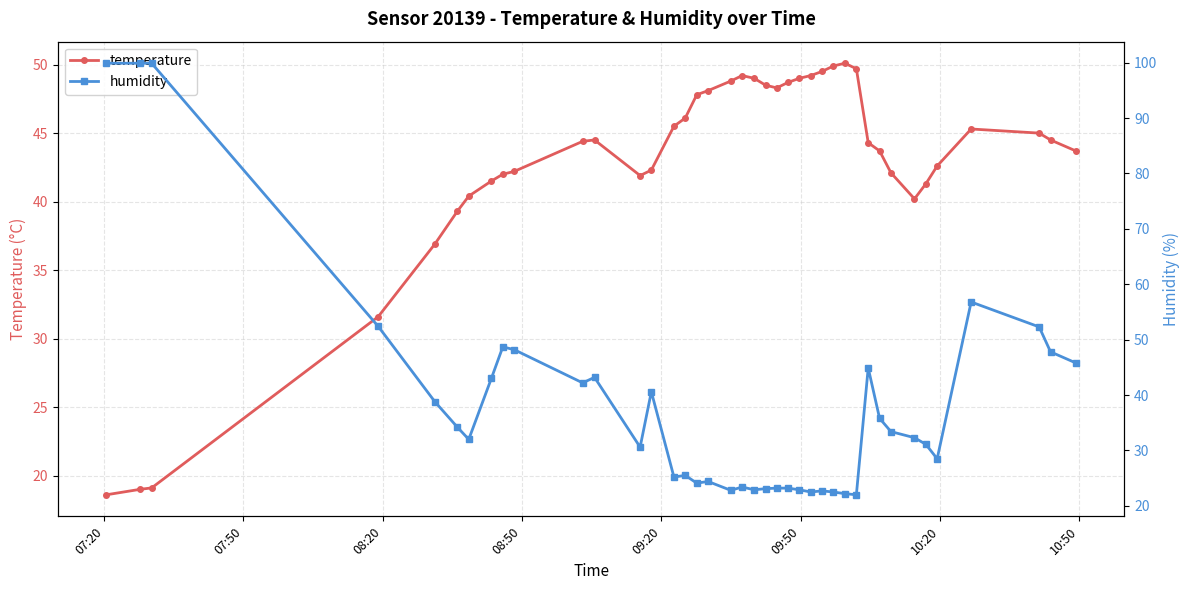

How many lines are shown in the chart?

2